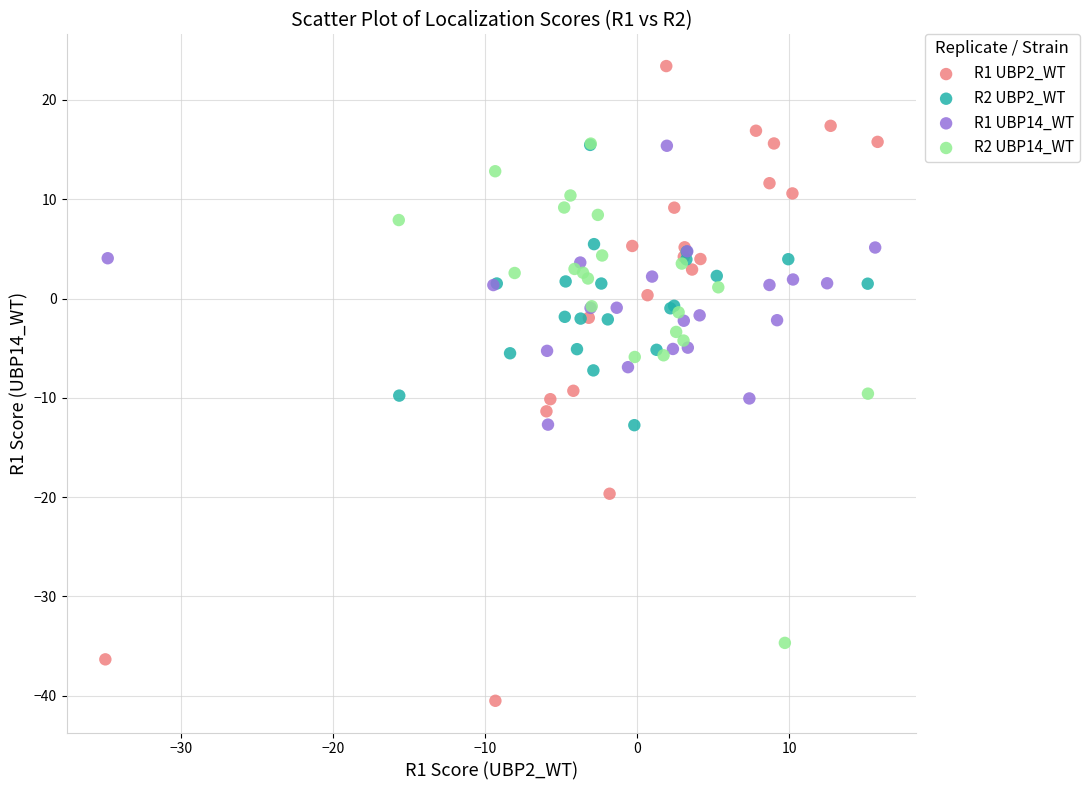

Which series reaches the minimum Y coordinate?

R1 UBP2_WT